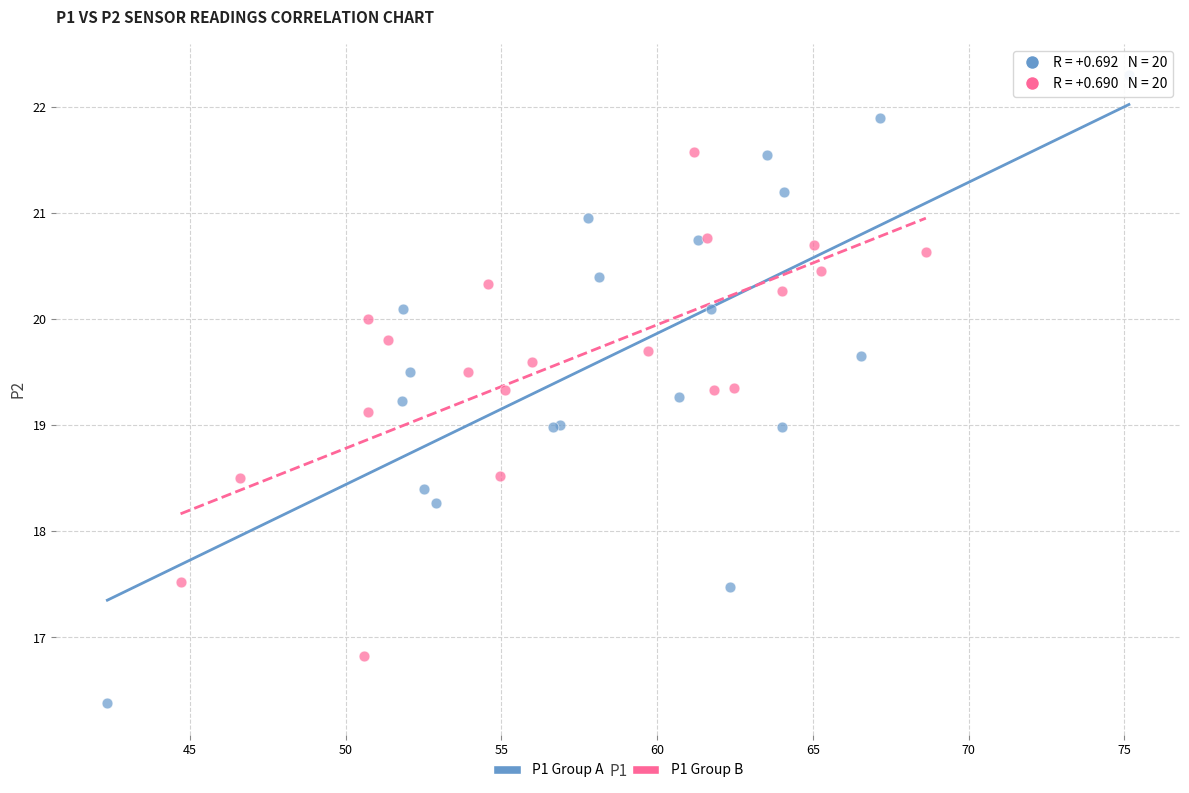

Which series has the widest spread of Y values?

P1 Group A